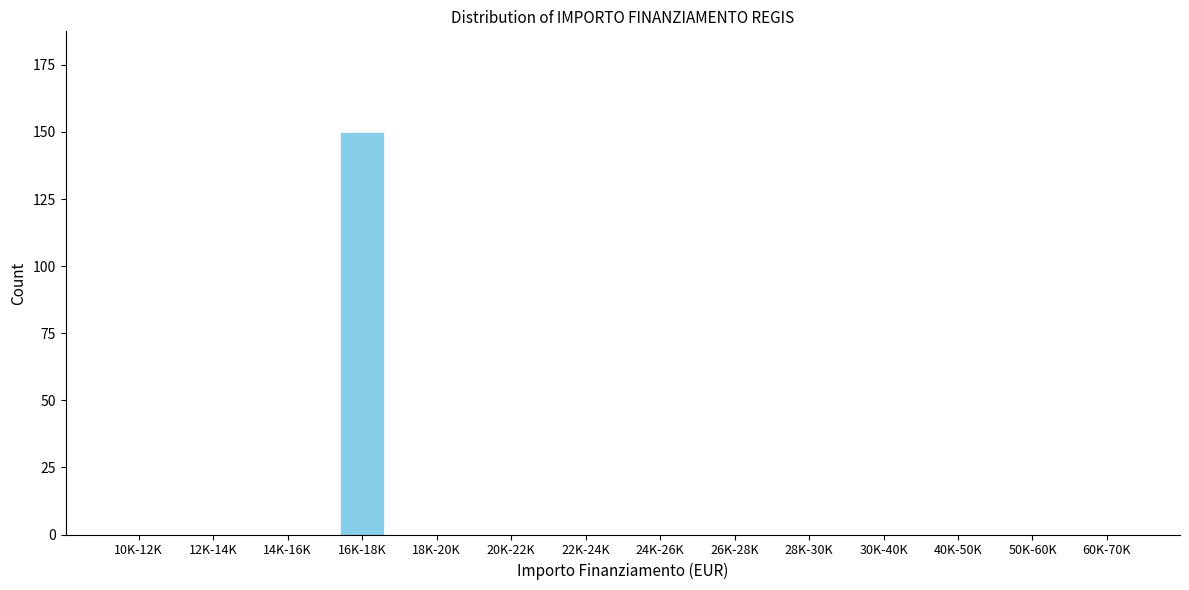

Reading right to left, what are all the values shown in this chart?

60K-70K=0	50K-60K=0	40K-50K=0	30K-40K=0	28K-30K=0	26K-28K=0	24K-26K=0	22K-24K=0	20K-22K=0	18K-20K=0	16K-18K=150	14K-16K=0	12K-14K=0	10K-12K=0